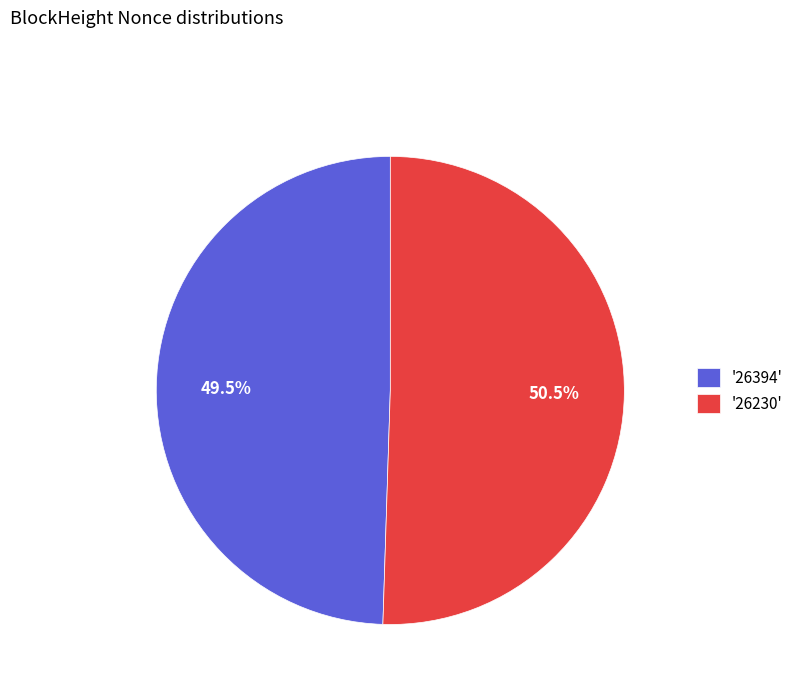

What is the majority slice?

'26230'